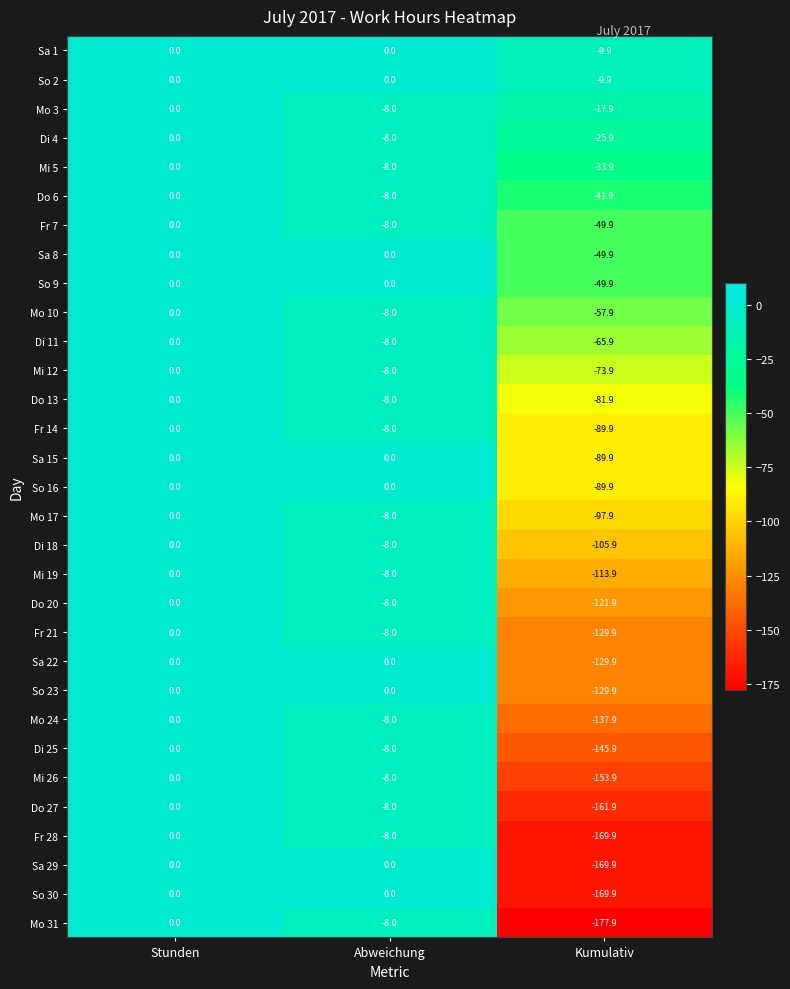

The Mo 3 series shows -6.9 at Kumulativ. True or false?

False